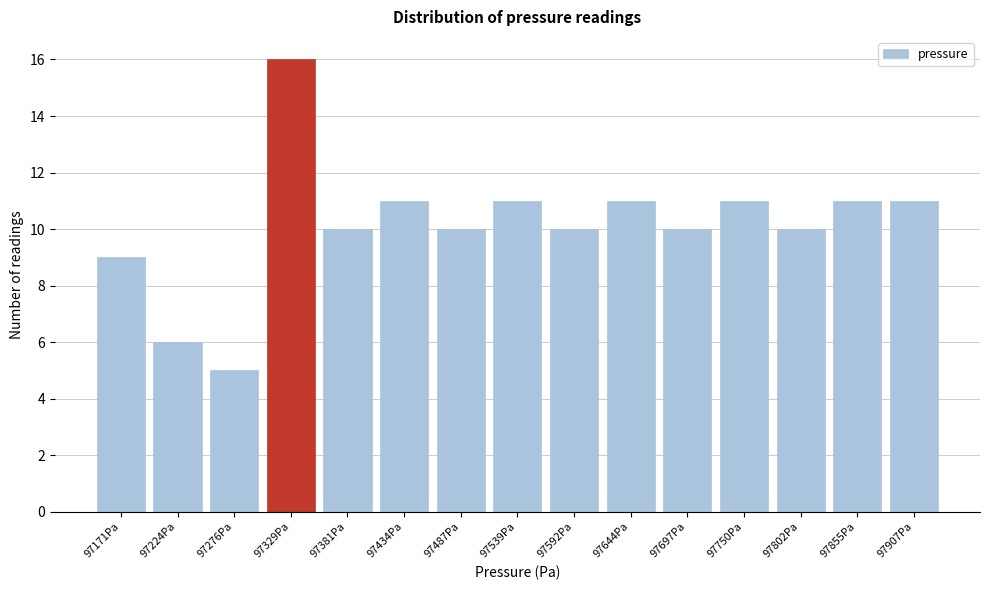

Reading left to right, what are all the values shown in this chart?

97171Pa=9	97224Pa=6	97276Pa=5	97329Pa=16	97381Pa=10	97434Pa=11	97487Pa=10	97539Pa=11	97592Pa=10	97644Pa=11	97697Pa=10	97750Pa=11	97802Pa=10	97855Pa=11	97907Pa=11